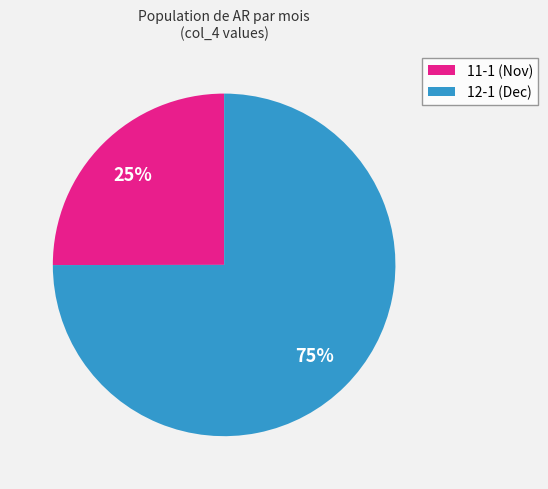

To the nearest percent, what is the average slice percentage?

50%